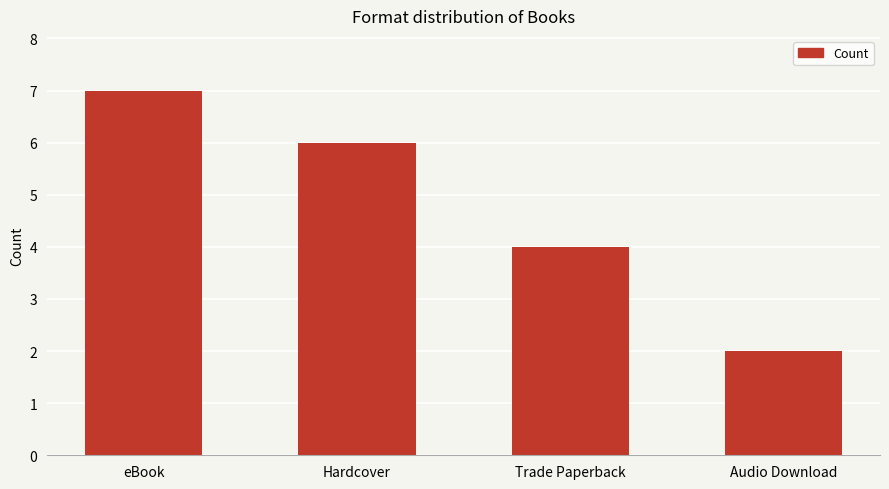

Rank the categories by value from highest to lowest.

eBook, Hardcover, Trade Paperback, Audio Download